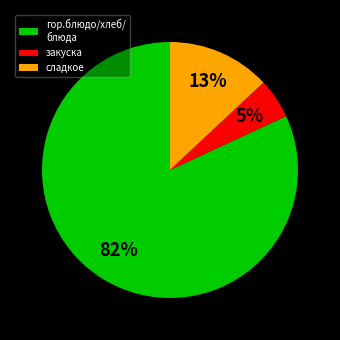

Does гор.блюдо/хлеб/ блюда represent more than half of the total?

Yes